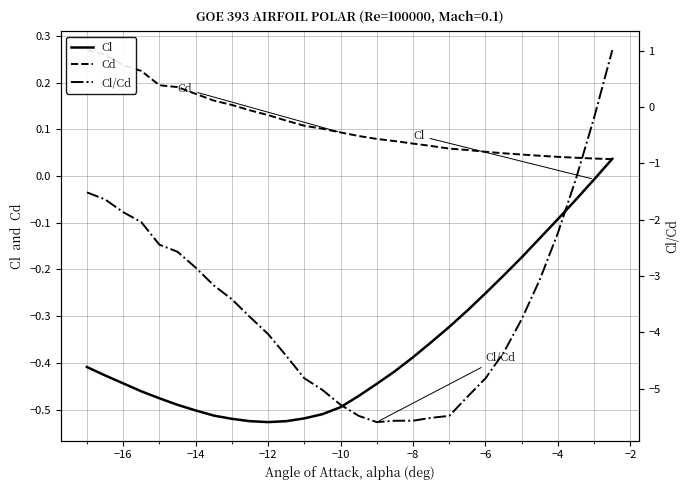

True or false: Cd and Cl intersect in this chart.

True